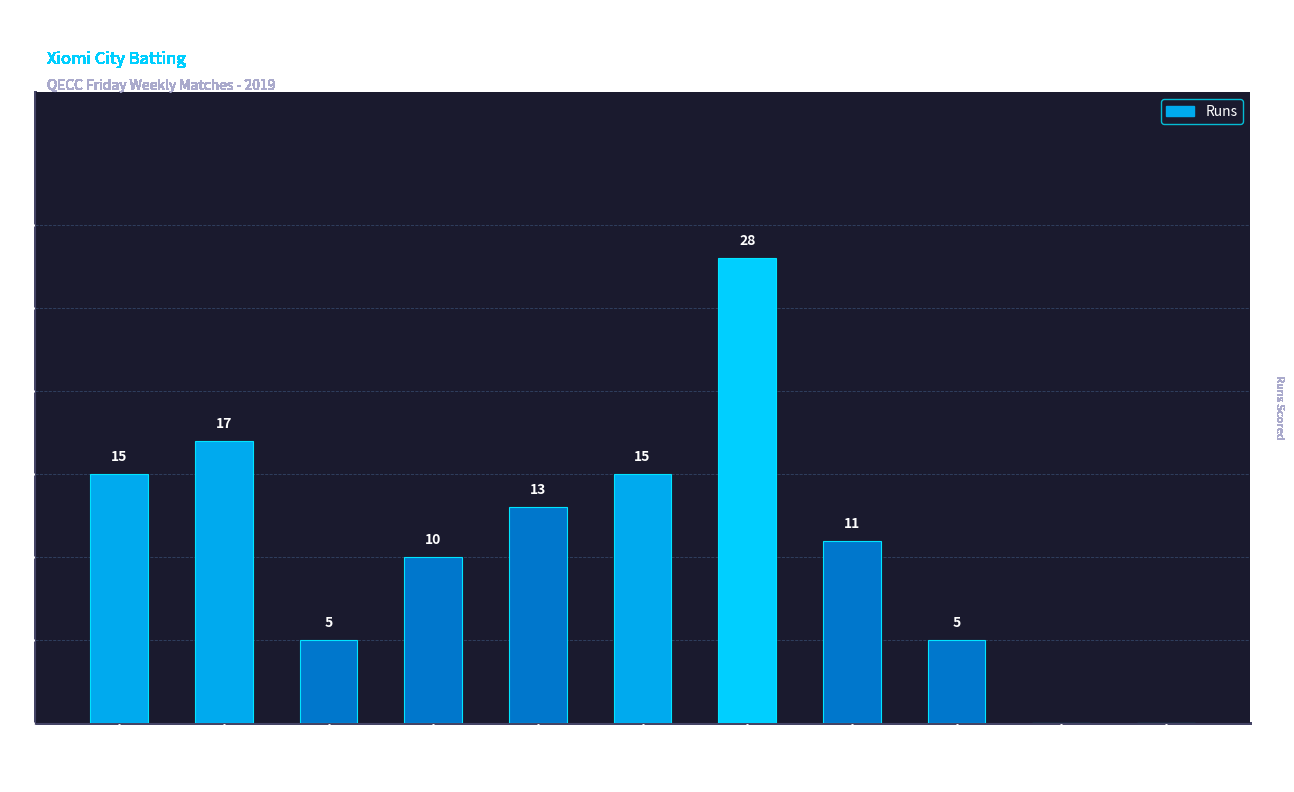

Is it true that the value at Nisar P is 5?

True